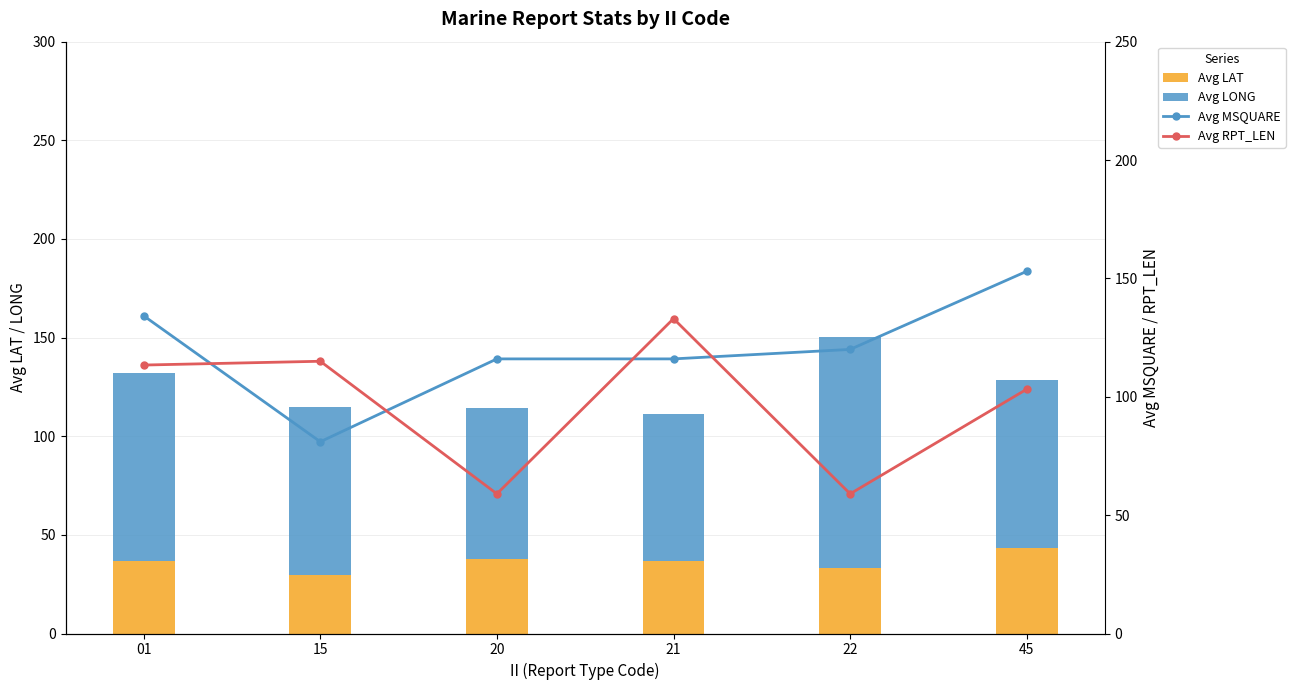

At which label does Avg LAT first exceed 36?

01